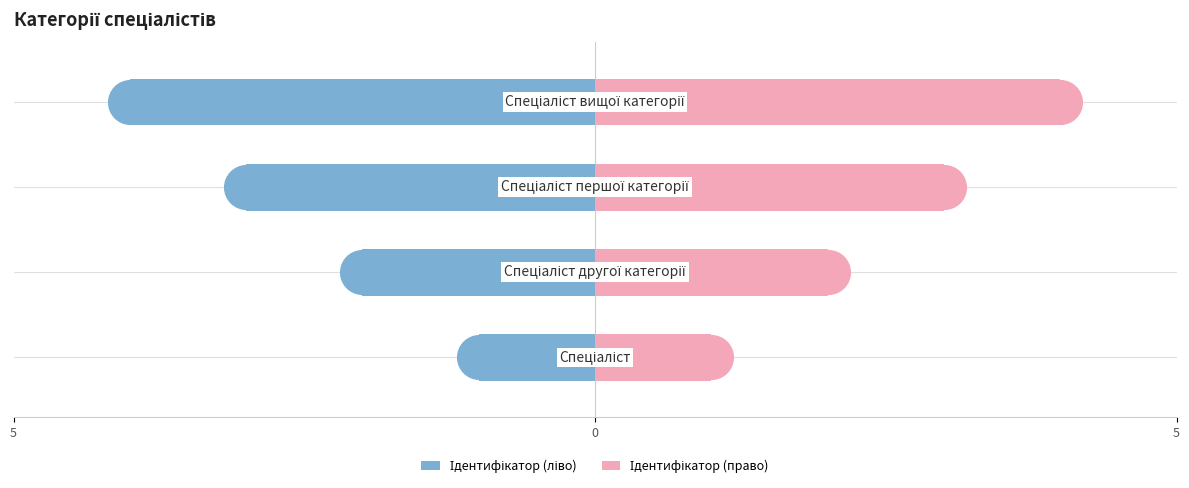

Which series reaches the minimum Y coordinate?

Ідентифікатор (ліво)